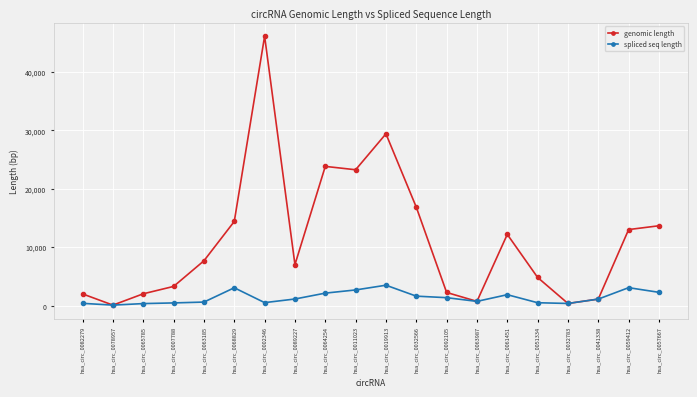

Count the number of data series in this chart.

2